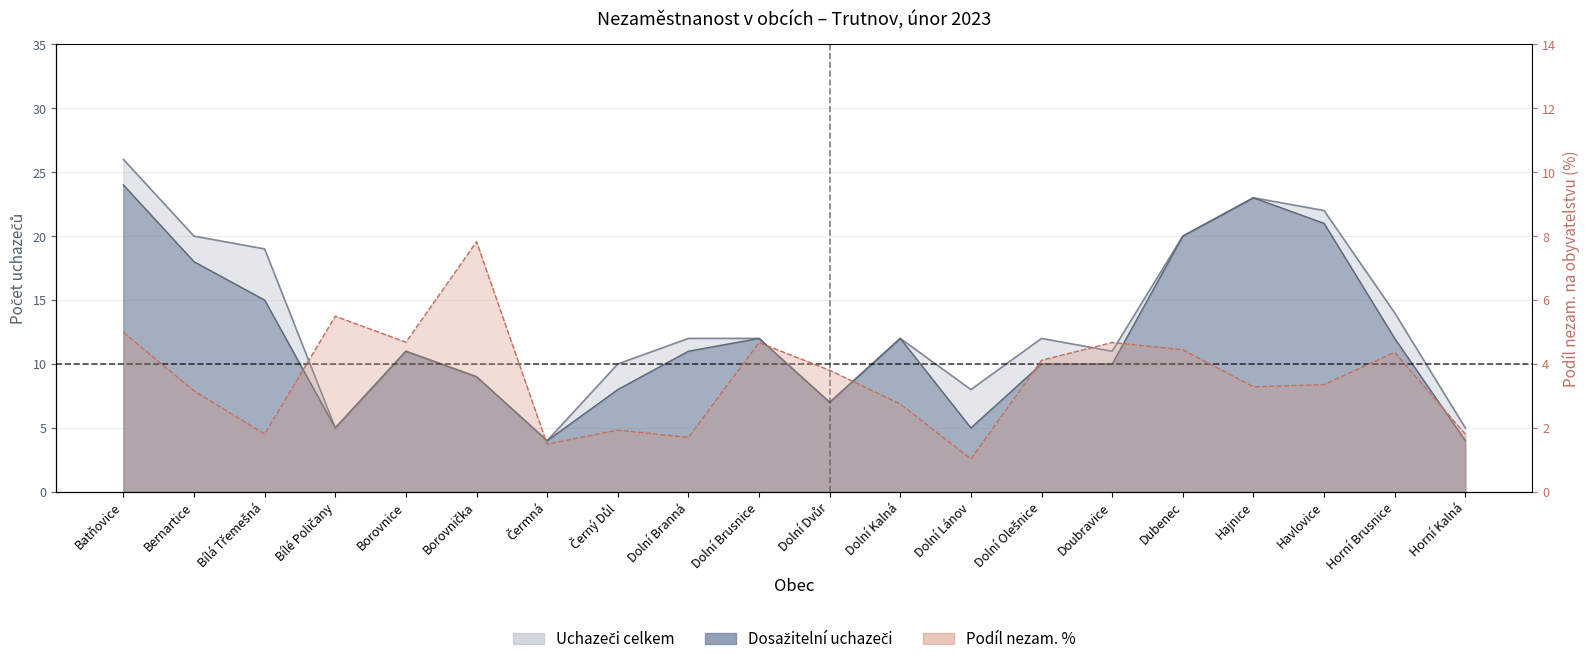

What is the average value of the Podíl nezam. % series?

3.6